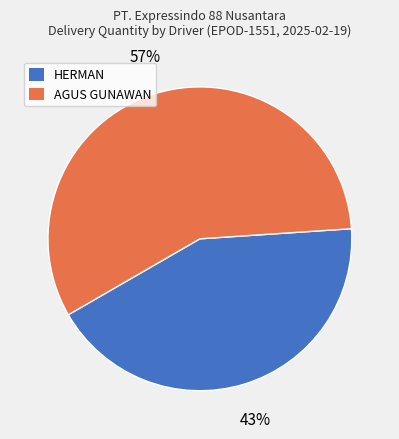

To the nearest percent, what is the average slice percentage?

50%